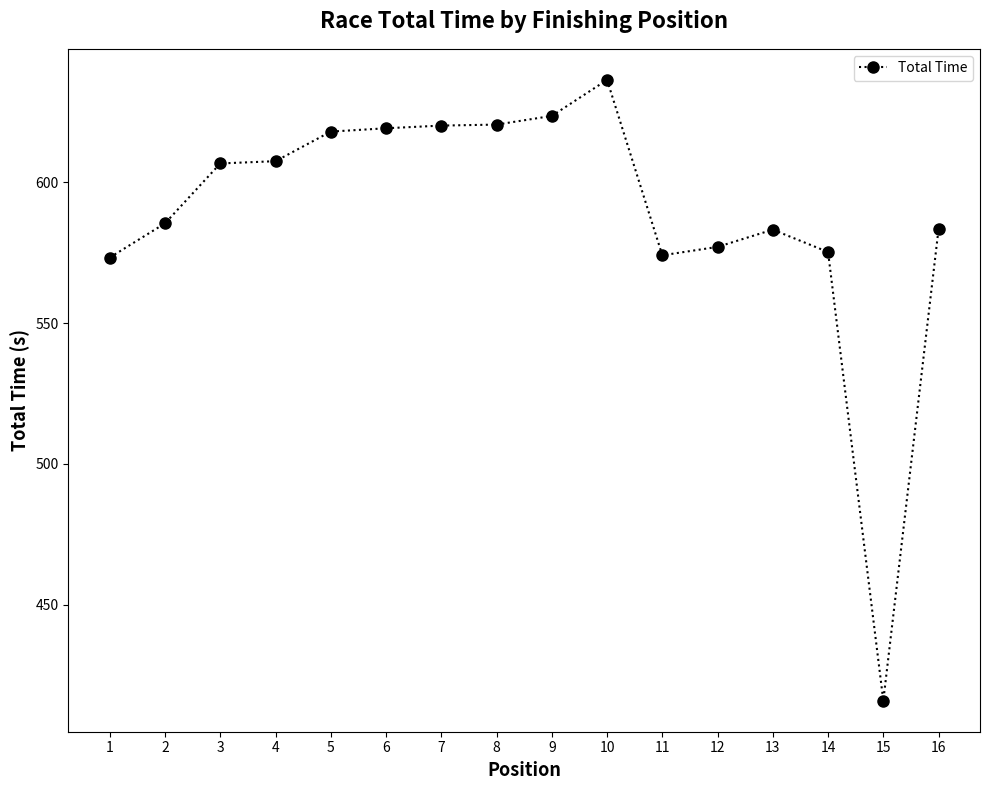

What is the difference between the maximum and second lowest values?

63.0